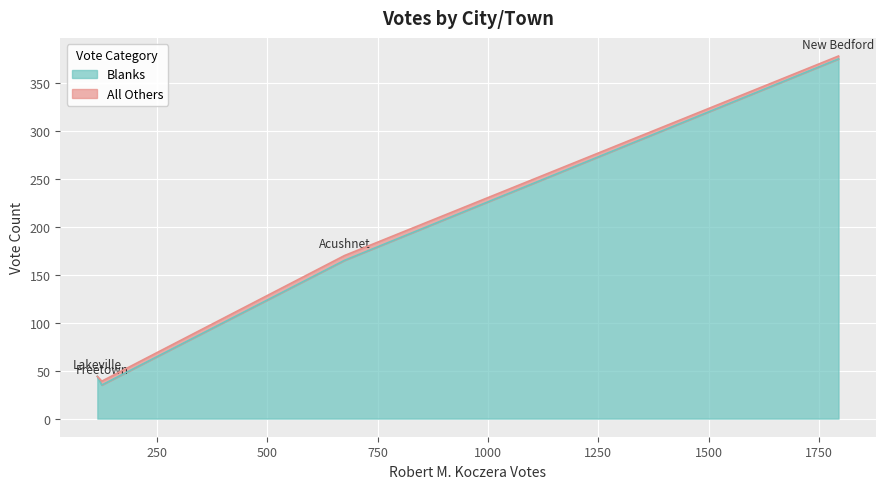

True or false: Blanks has a value of 35 at Freetown.

True